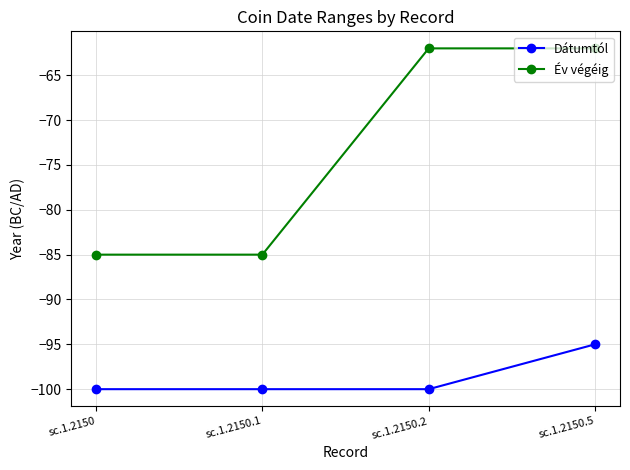

What is the label of the 4th point from the right?

sc.1.2150